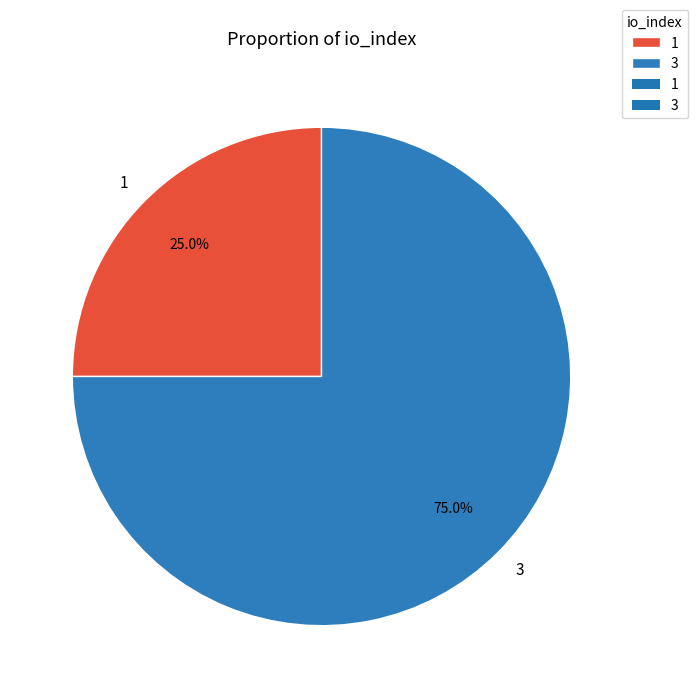

Is it true that 1 is 12% of the pie?

False